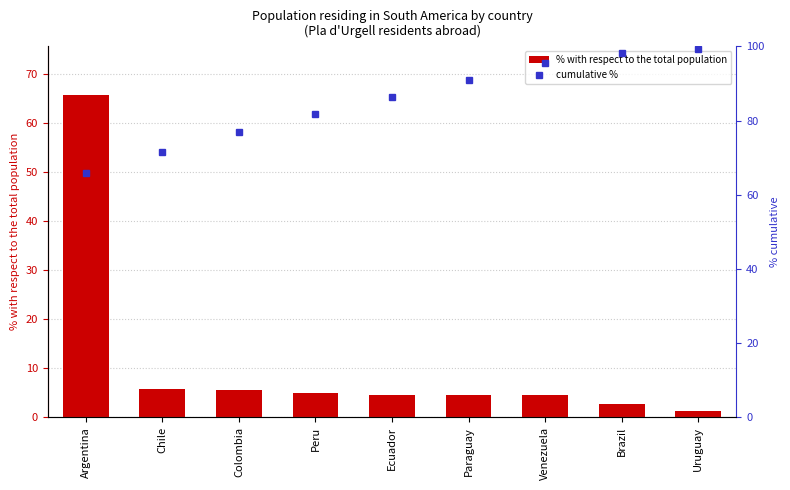

Rank the series at Chile from lowest to highest value.

% with respect to the total population, cumulative %